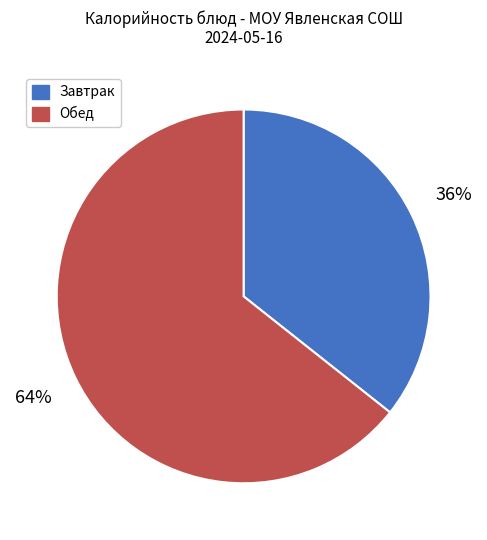

Does any single category account for the majority?

Yes